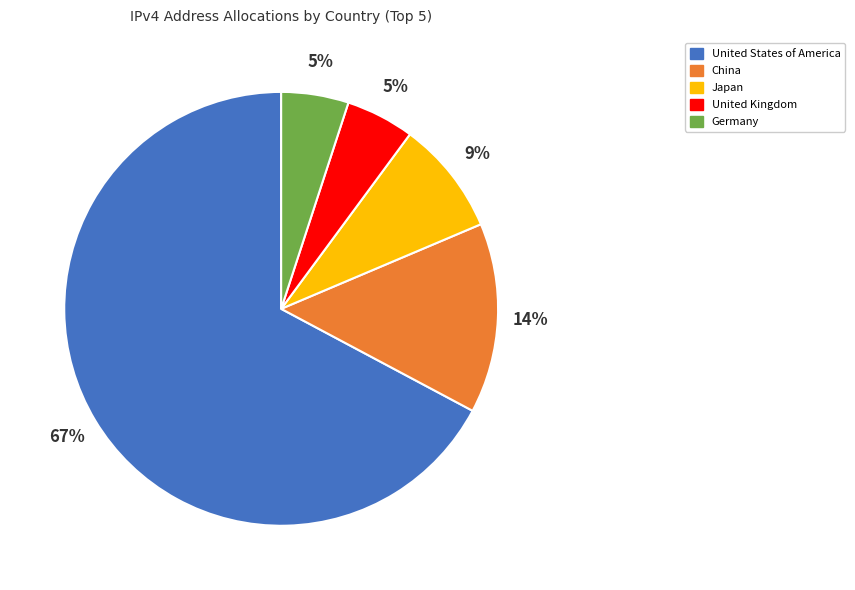

To the nearest percent, what percentage of the pie is United States of America?

67%